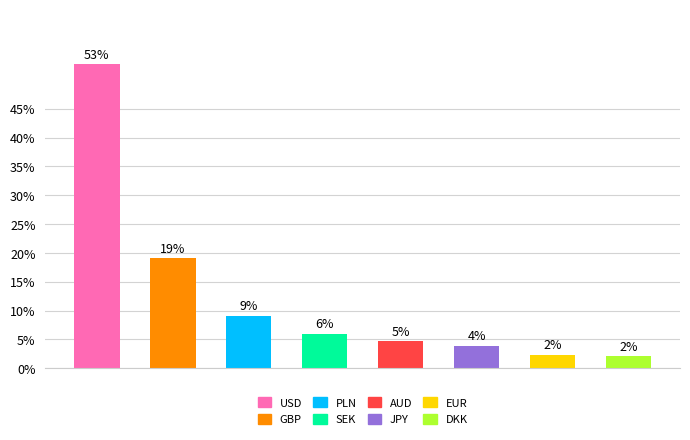

What is the minimum value shown in the chart?

2.1